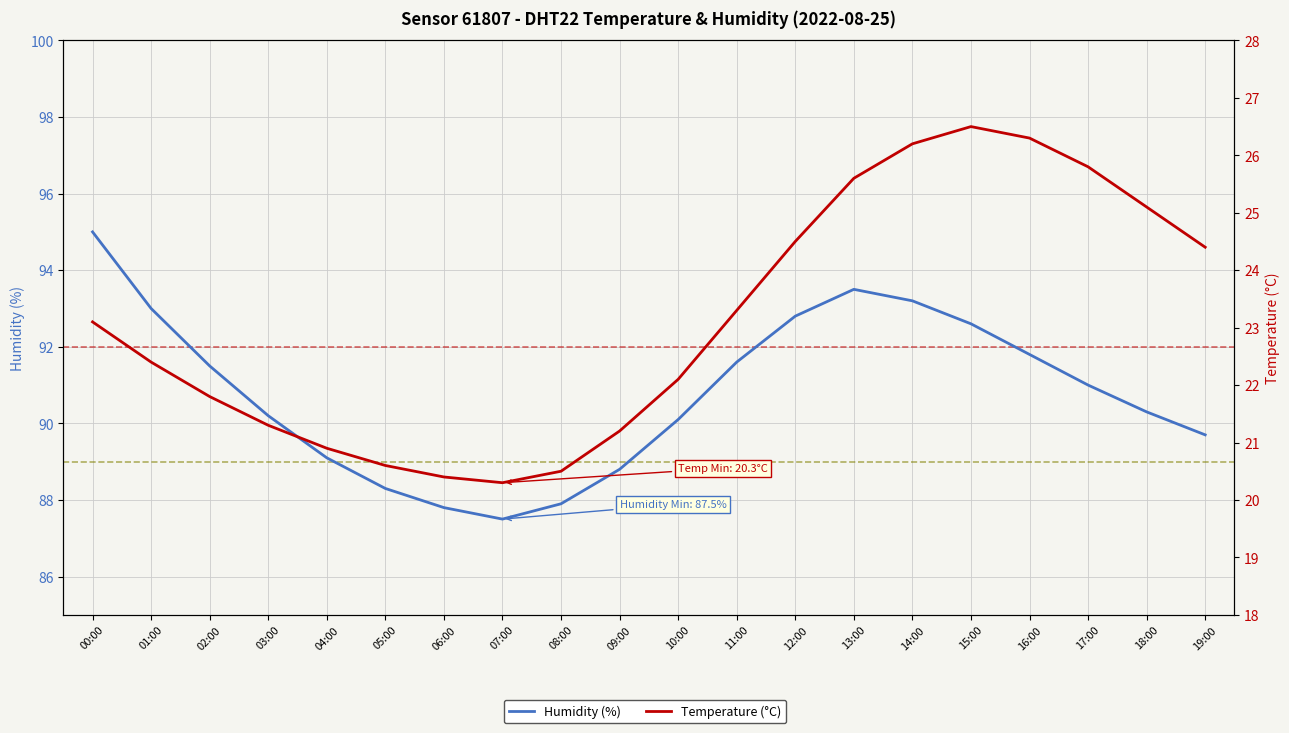

At which category does temperature reach its first local valley?

07:00